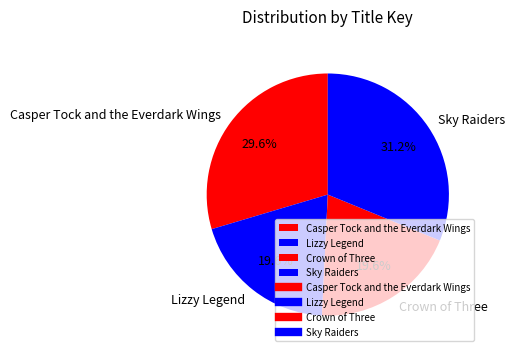

How many segments does this pie chart have?

4